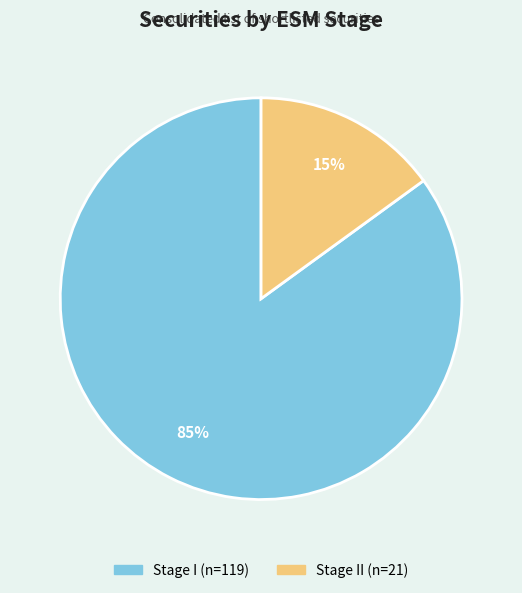

Is there any slice that represents more than half of the pie?

Yes